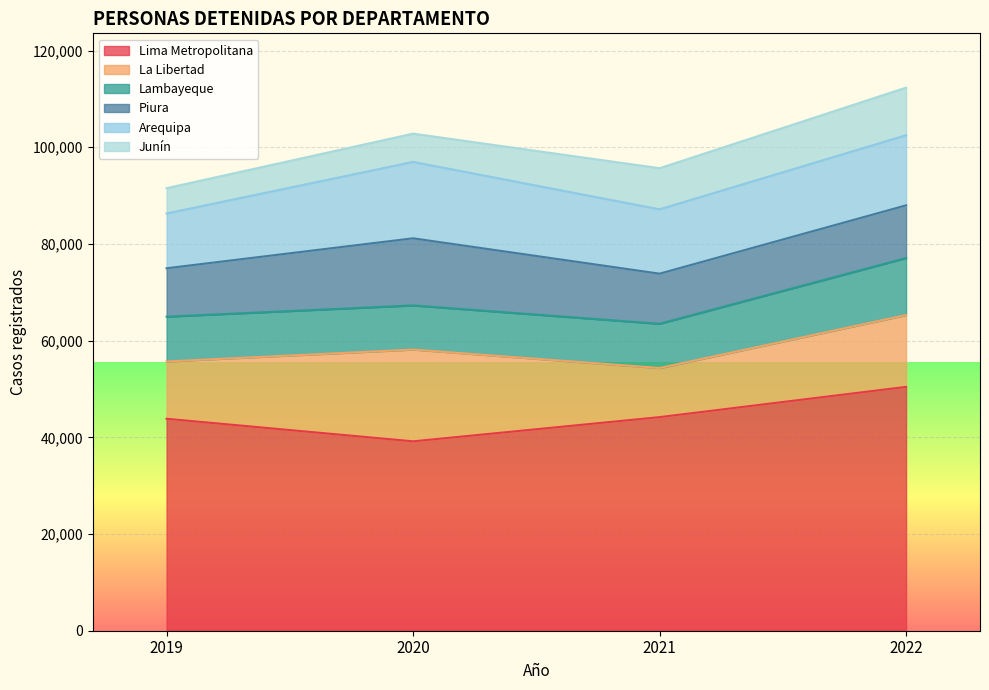

What is the spread (max minus min) of values at 2021?

35674